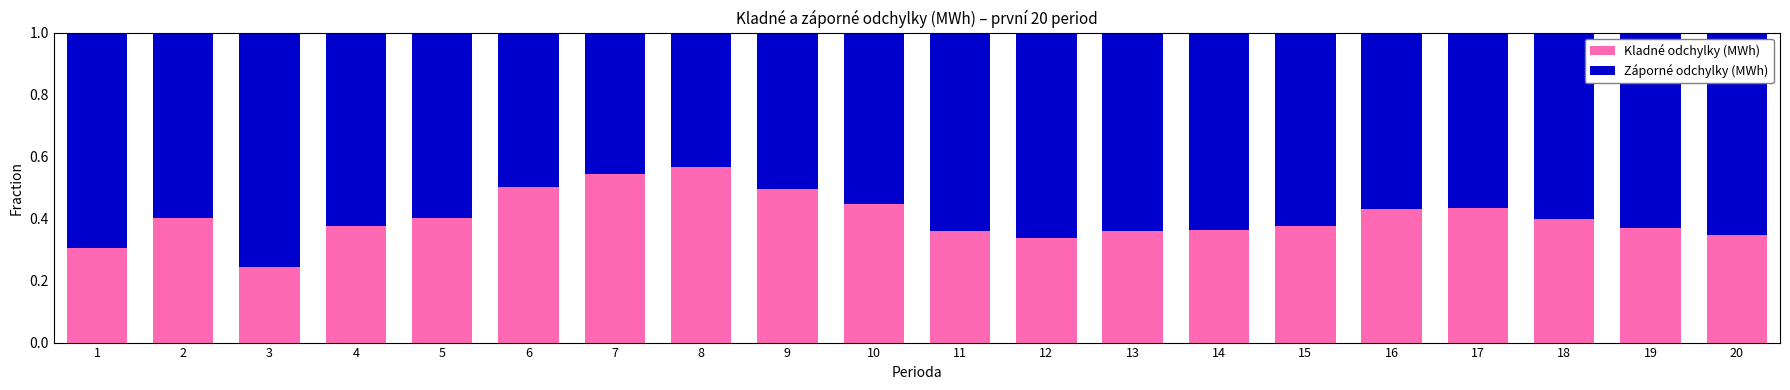

Does the chart contain any negative values?

No